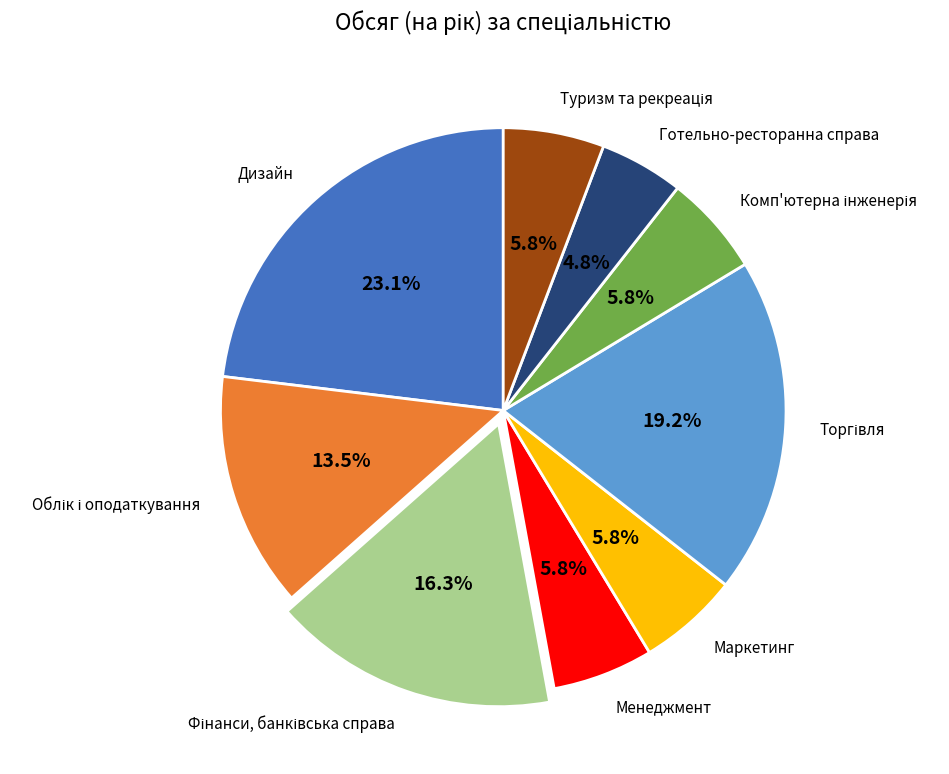

Does any single category account for the majority?

No